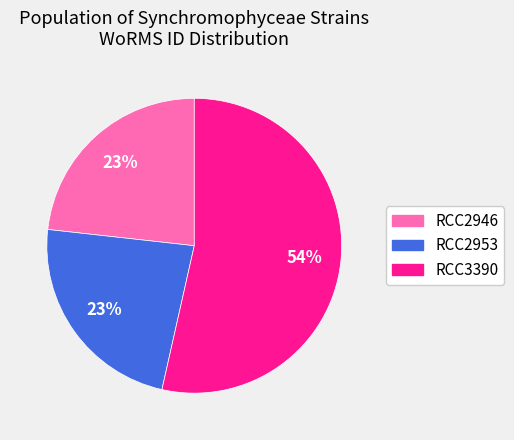

To the nearest percent, what is the average slice percentage?

33%